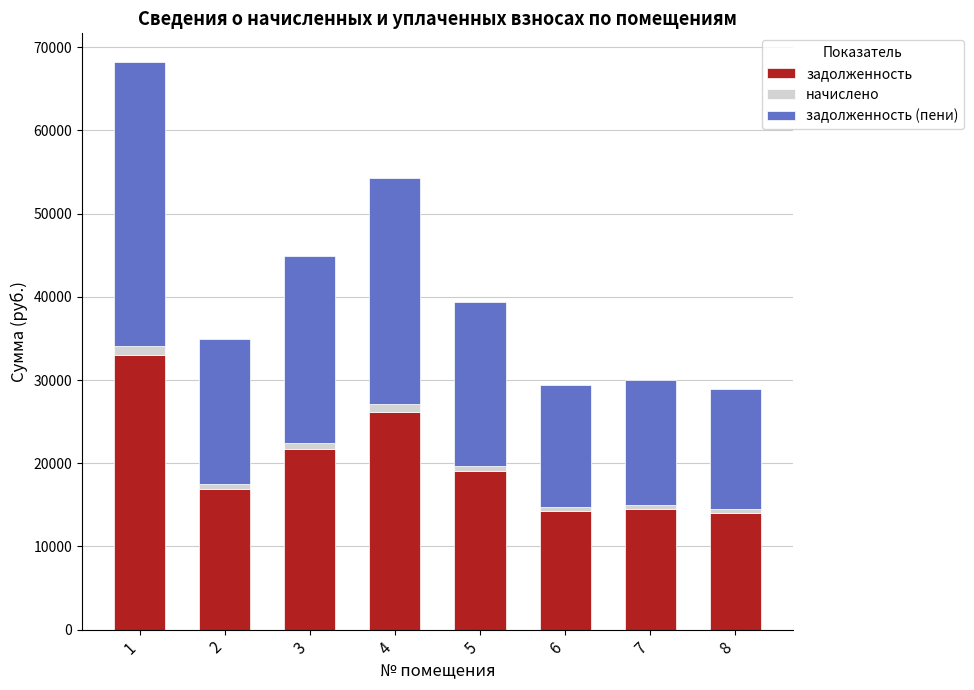

What is the difference between the maximum and minimum values in the задолженность series?

18974.2